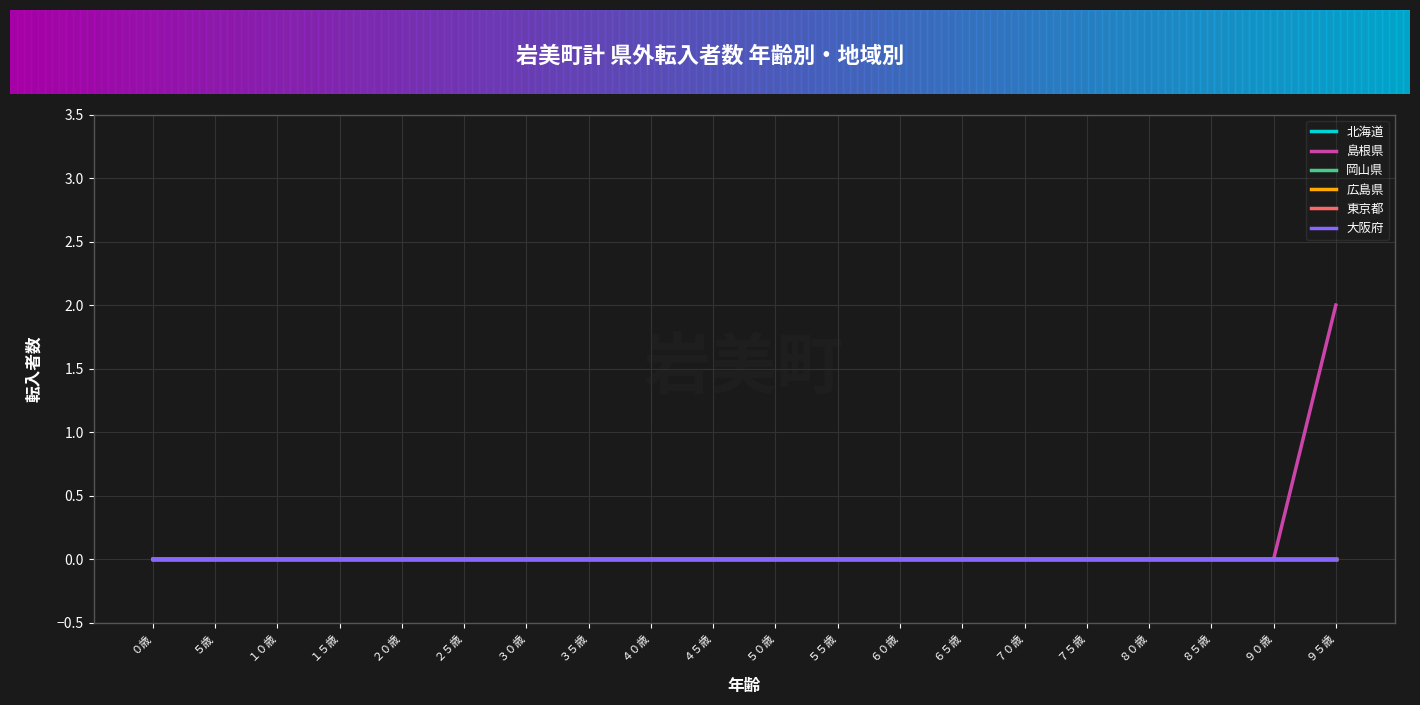

What is the label of the 18th point from the right?

１０歳